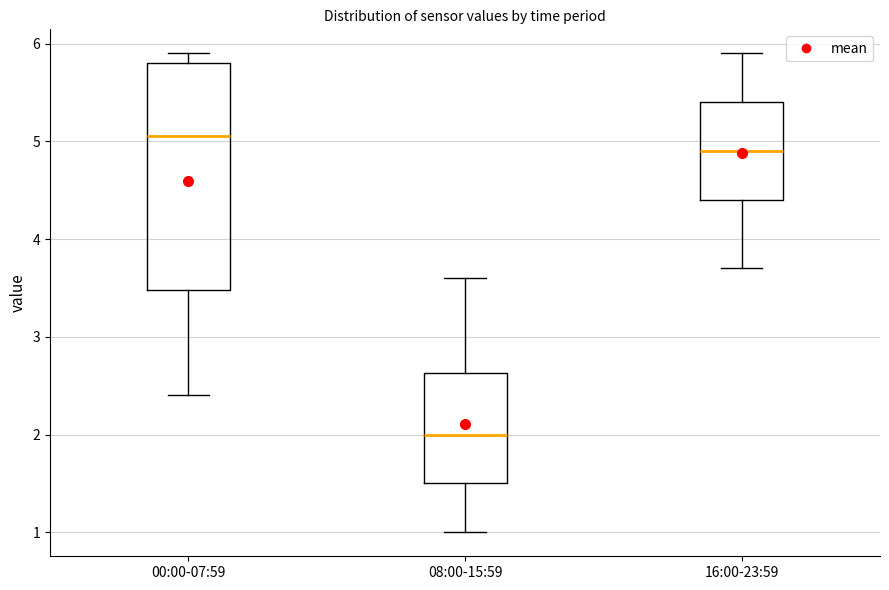

Which box has the lowest median line?

08:00-15:59